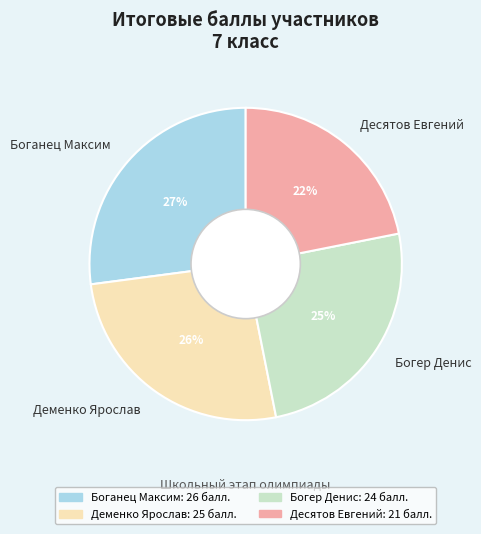

Rank the categories by value from lowest to highest.

Десятов Евгений, Богер Денис, Деменко Ярослав, Боганец Максим